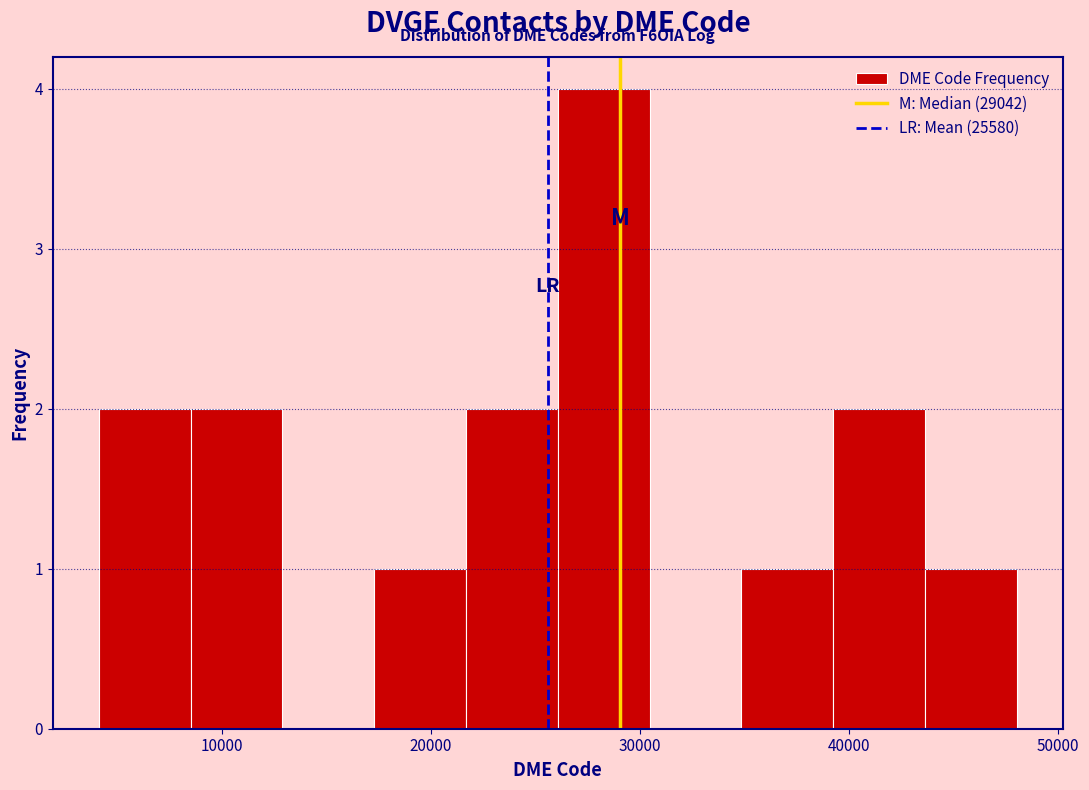

Which range on the x-axis has the tallest bar?

26000 to 30000